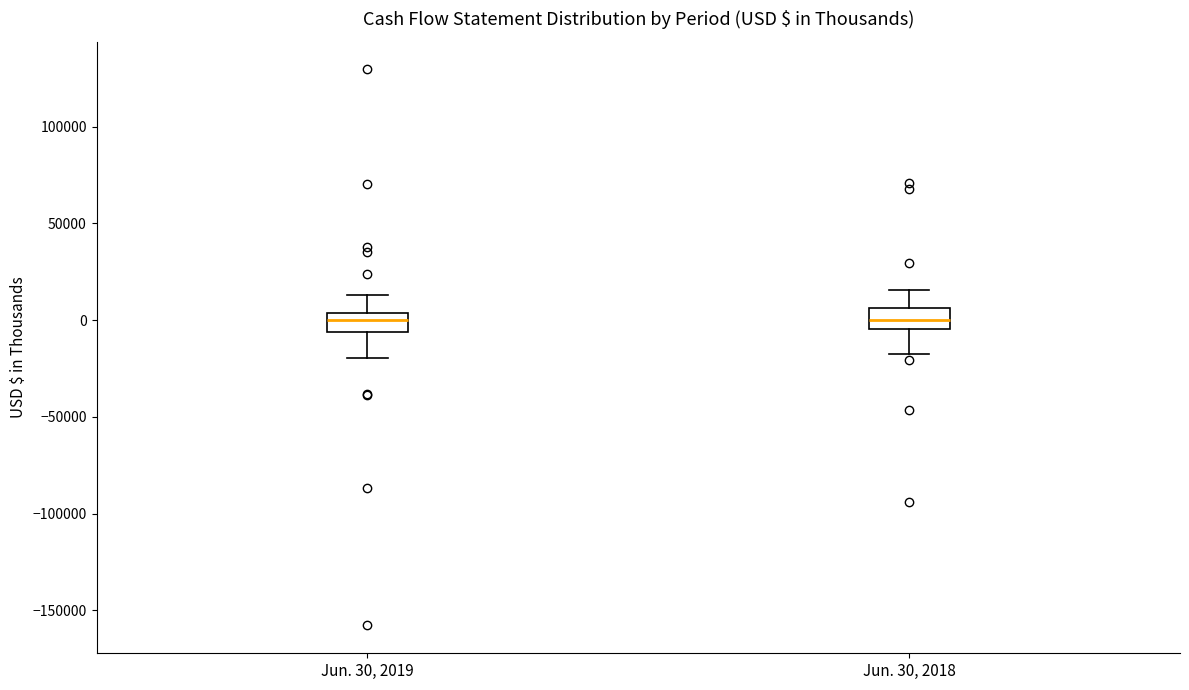

Reading left to right, transcribe this box plot: for each box, give where its median line is, the range the box spans, and where its two whiskers end, as read against the y-axis. The values are not printed on the chart, so give them approximately, as read against the axis.

Jun. 30, 2019: median 0, box -5000 to 5000, whiskers -20000 to 15000
Jun. 30, 2018: median 0, box -5000 to 5000, whiskers -15000 to 15000